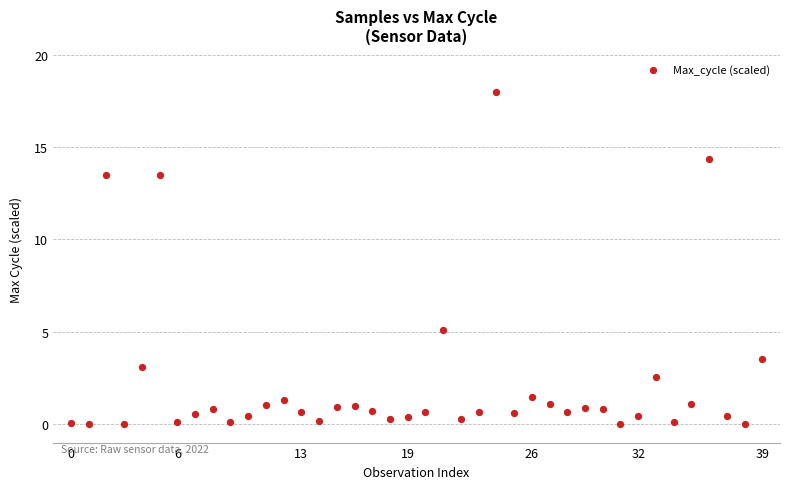

What is the range of Y values (max minus min)?

18.0